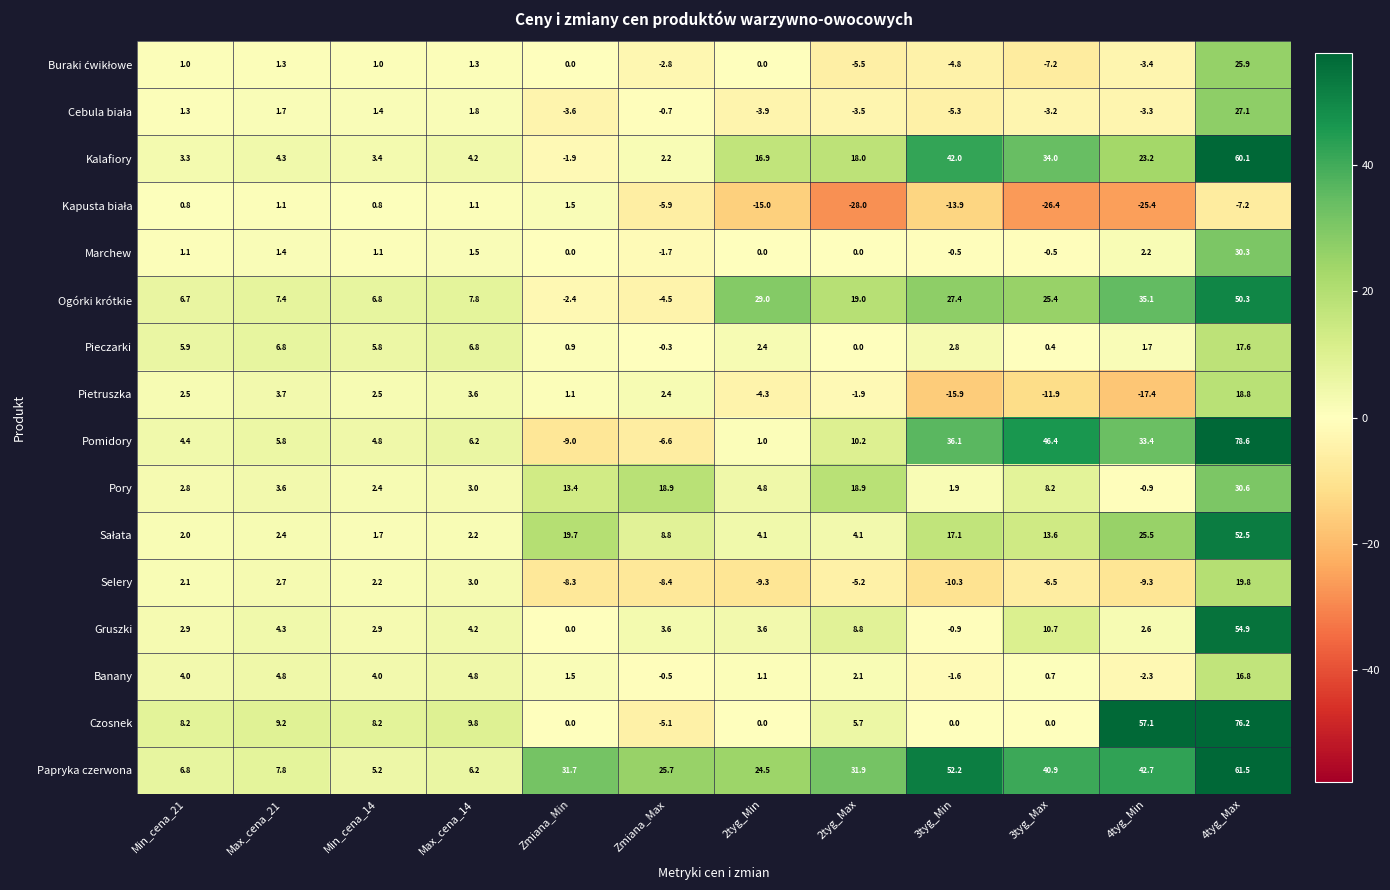

At which label does Banany first exceed 2?

Min_cena_21